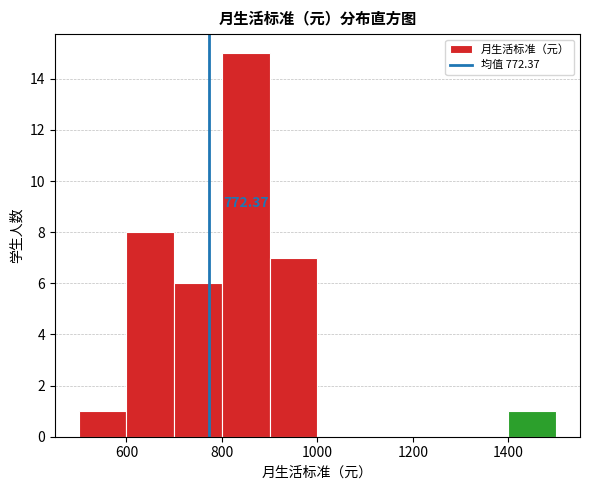

Over which range of the x-axis is the bar tallest?

800 to 900